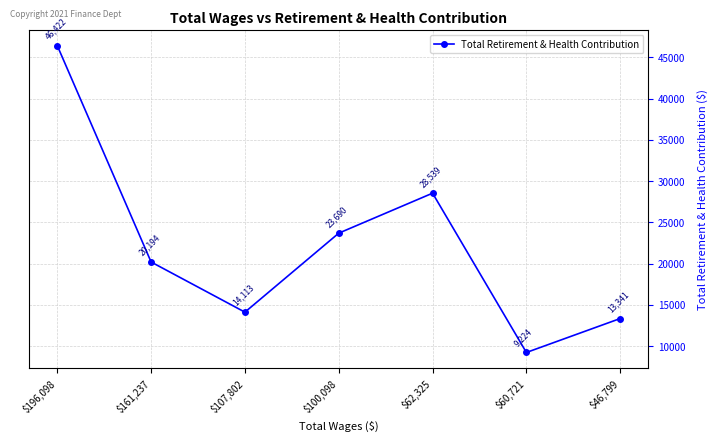

List the labels in order of value, smallest first.

$60,721, $46,799, $107,802, $161,237, $100,098, $62,325, $196,098